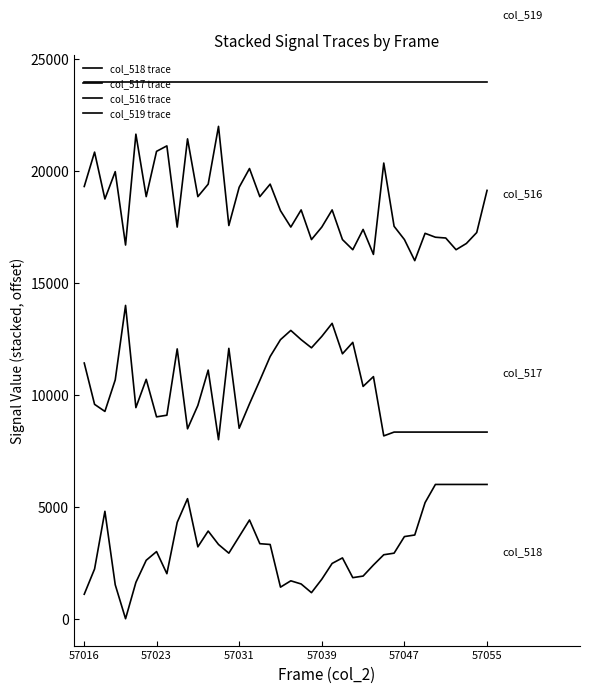

Is this an area chart (filled region under the line)?

No